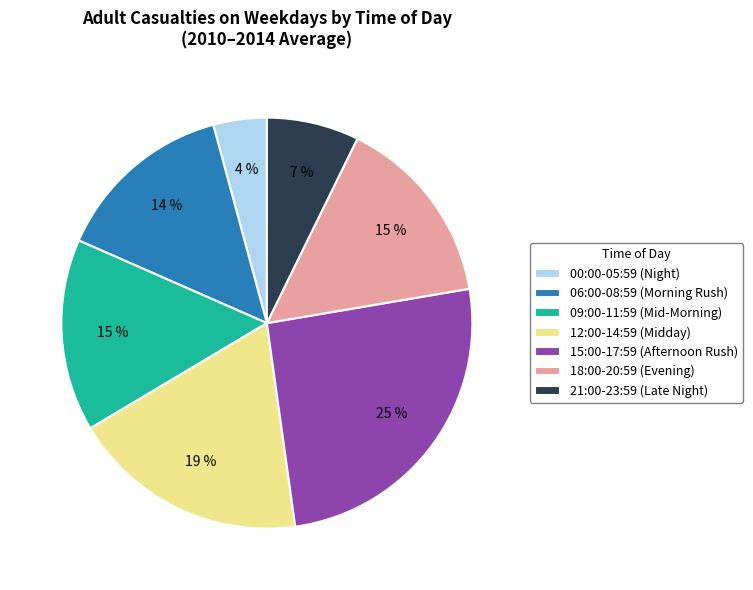

Count the number of slices in the pie.

7